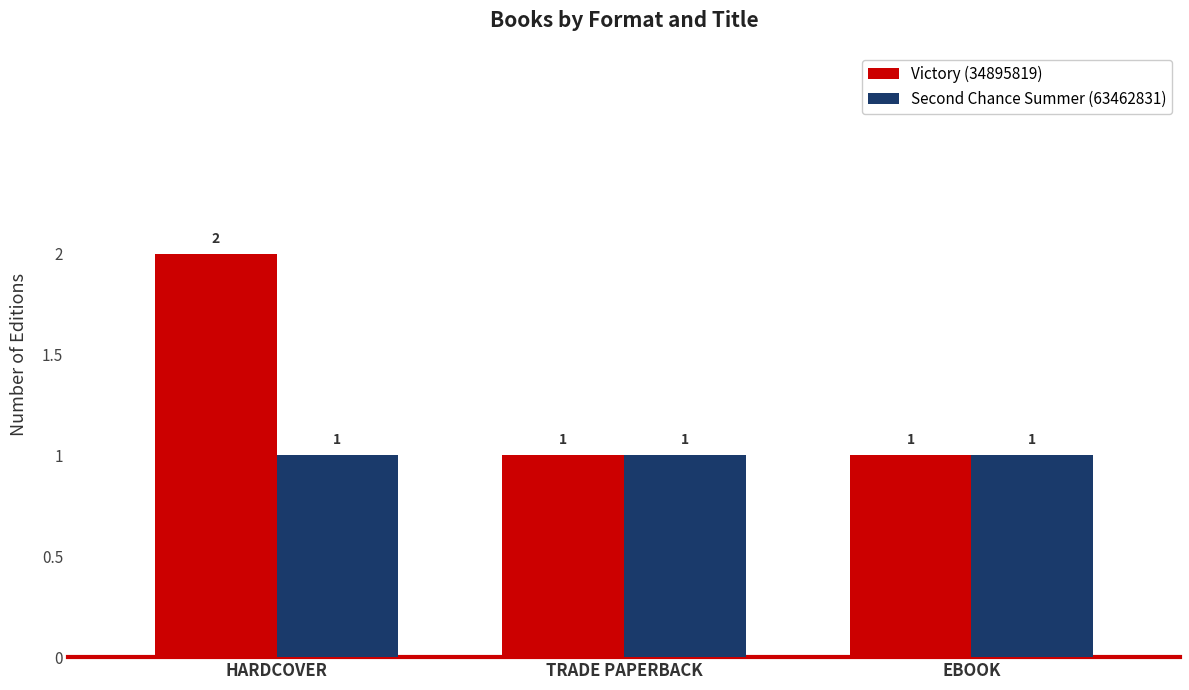

Which category has the highest value across all series?

HARDCOVER